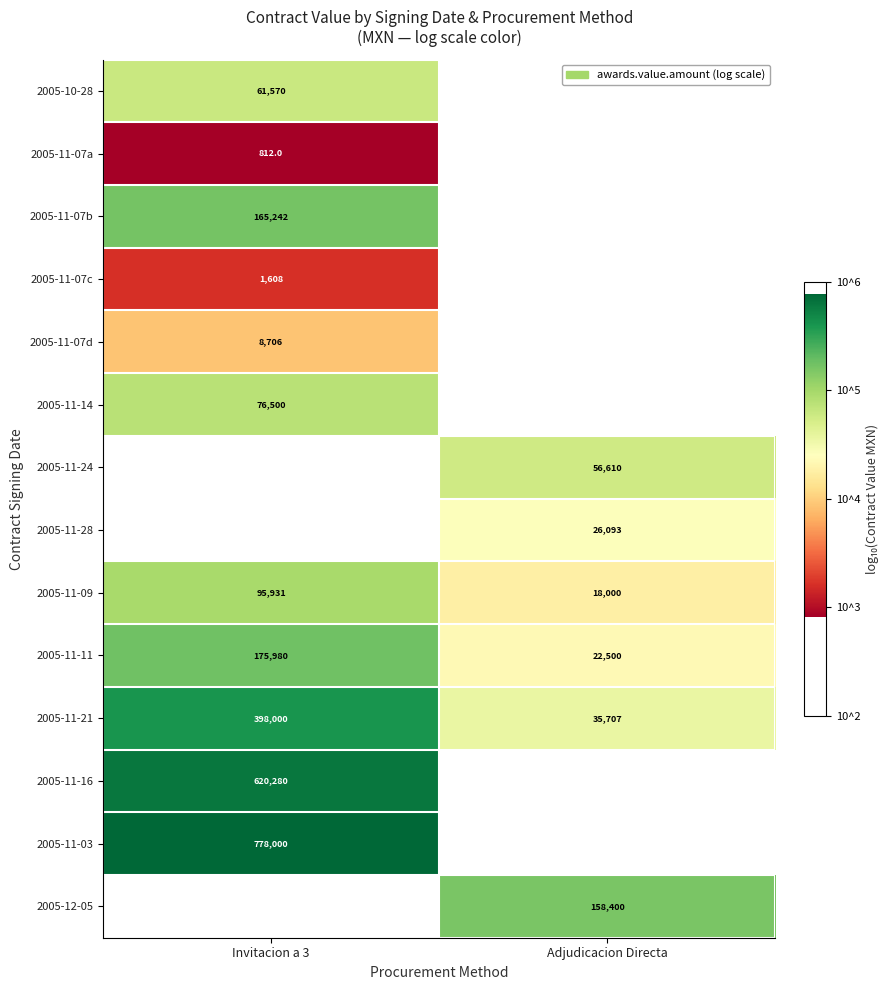

Is the value of 2005-11-21 at Adjudicacion Directa greater than the value of 2005-11-07d at Invitacion a 3?

Yes